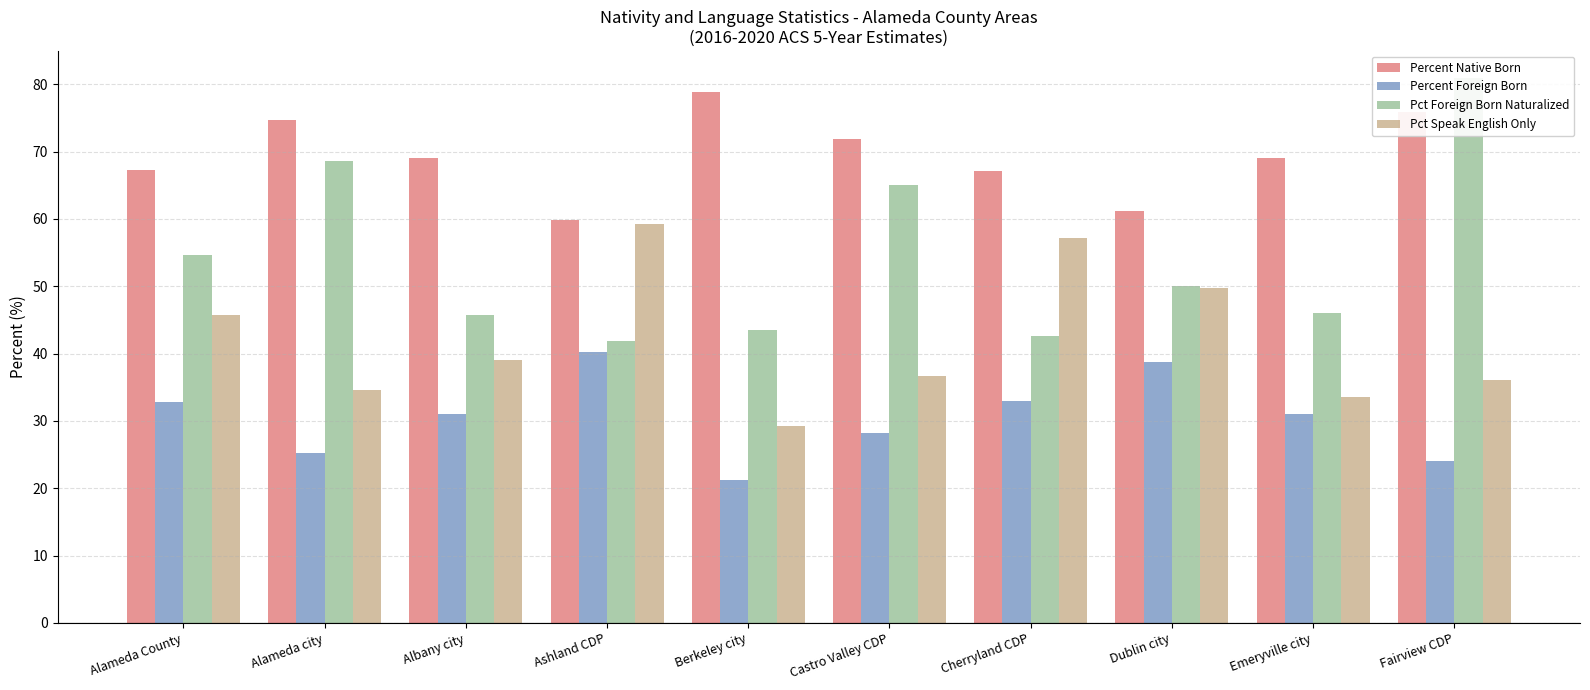

Reading left to right, list all the values displayed in this chart.

Percent Native Born: 67.2	74.7	69.0	59.8	78.8	71.8	67.1	61.2	69.0	75.9
Percent Foreign Born: 32.8	25.3	31.0	40.2	21.2	28.2	32.9	38.8	31.0	24.1
Pct Foreign Born Naturalized: 54.6	68.6	45.8	41.9	43.5	65.1	42.6	50.1	46.0	80.9
Pct Speak English Only: 45.7	34.6	39.0	59.3	29.2	36.7	57.2	49.7	33.5	36.1